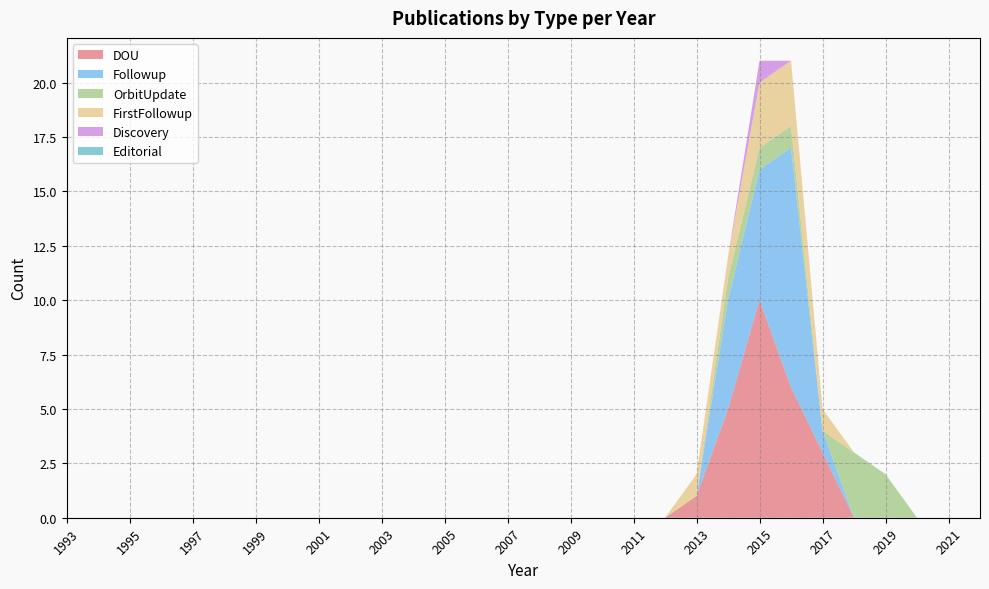

Reading left to right, transcribe all the data shown in this chart.

DOU: 0	0	0	0	0	0	0	0	0	0	0	0	0	0	0	0	0	0	0	0	1	5	10	6	3	0	0	0	0	0
Followup: 0	0	0	0	0	0	0	0	0	0	0	0	0	0	0	0	0	0	0	0	0	5	6	11	1	0	0	0	0	0
OrbitUpdate: 0	0	0	0	0	0	0	0	0	0	0	0	0	0	0	0	0	0	0	0	0	1	1	1	0	3	2	0	0	0
FirstFollowup: 0	0	0	0	0	0	0	0	0	0	0	0	0	0	0	0	0	0	0	0	1	1	3	3	1	0	0	0	0	0
Discovery: 0	0	0	0	0	0	0	0	0	0	0	0	0	0	0	0	0	0	0	0	0	0	1	0	0	0	0	0	0	0
Editorial: 0	0	0	0	0	0	0	0	0	0	0	0	0	0	0	0	0	0	0	0	0	0	0	0	0	0	0	0	0	0